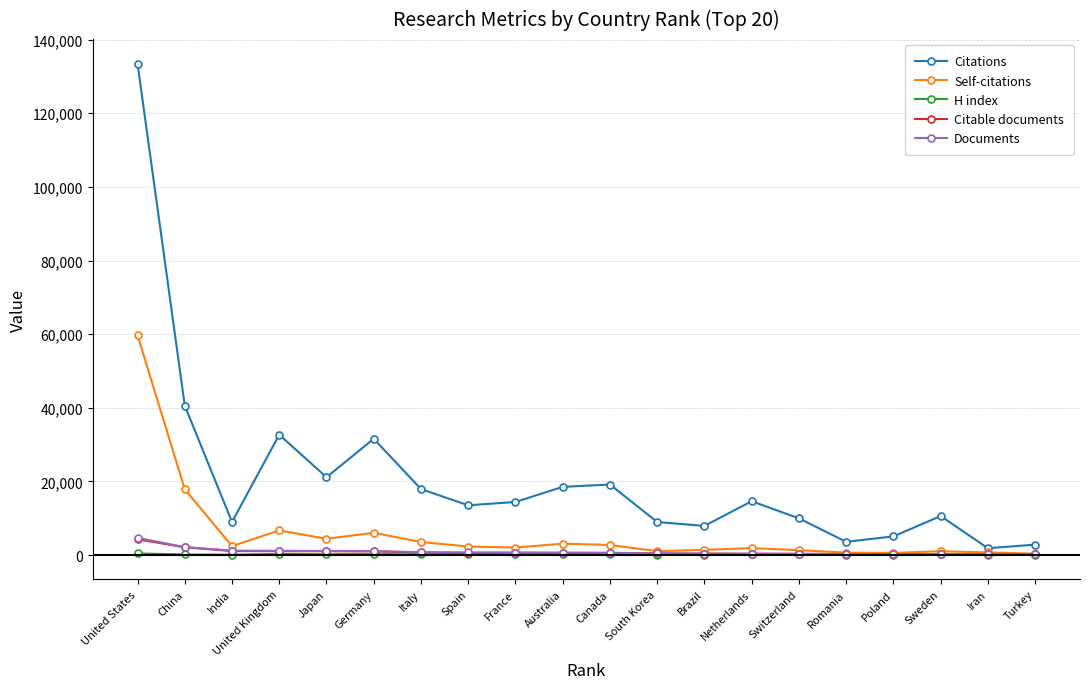

What is the label of the 7th point from the left?

Italy